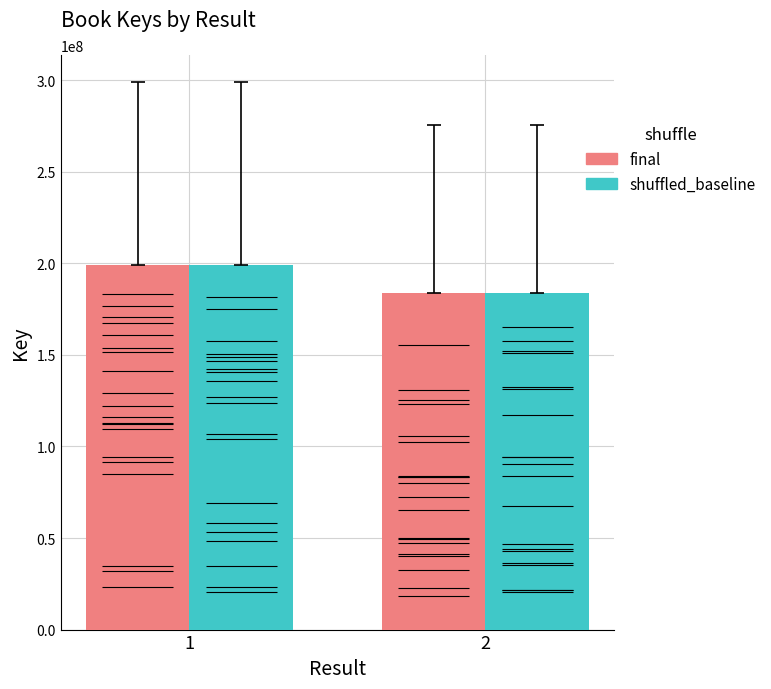

Which category has the lowest value in the final series?

2